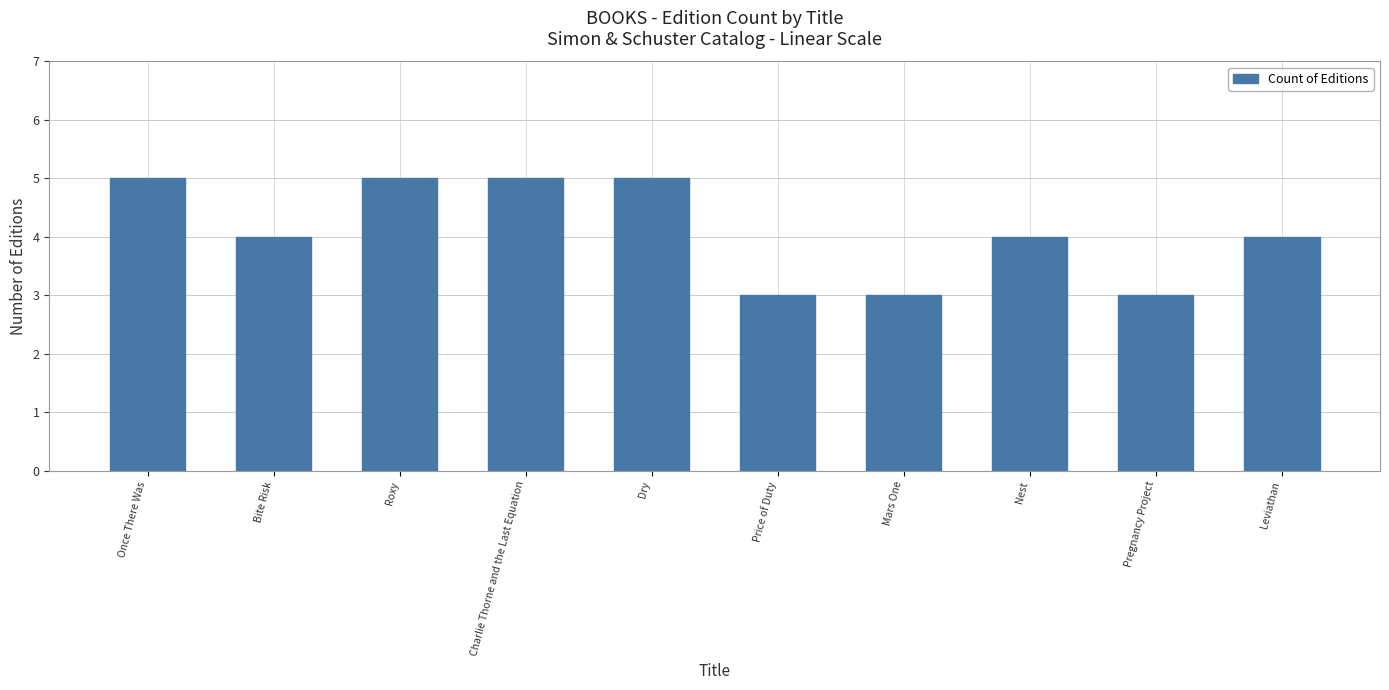

The value at Once There Was is 5. True or false?

True